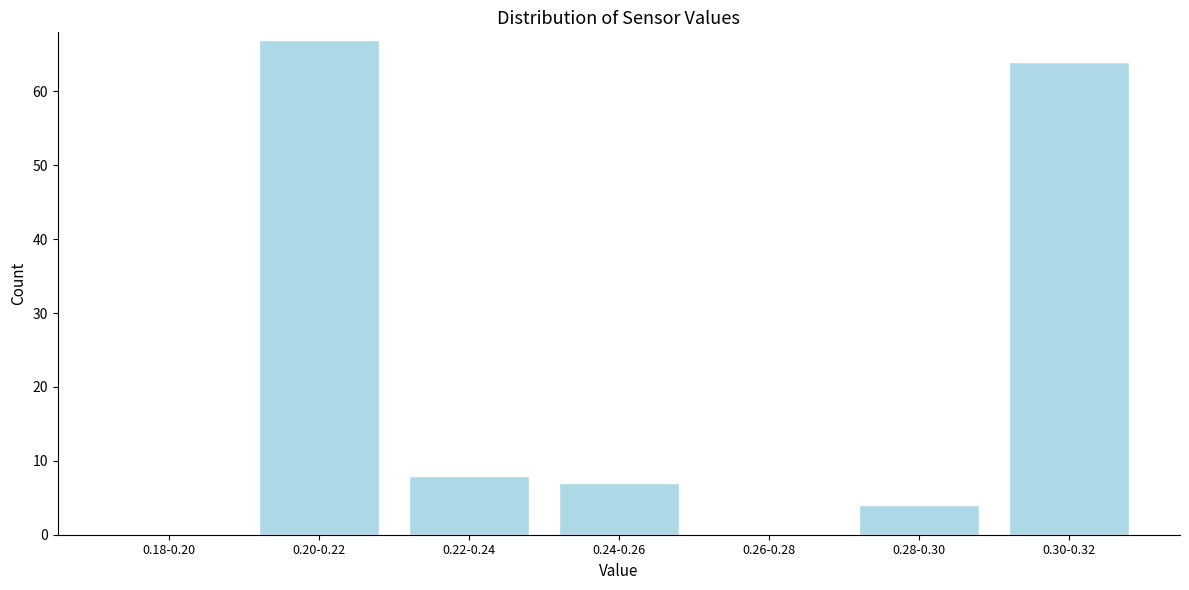

Reading right to left, list all the values displayed in this chart.

0.30-0.32=64	0.28-0.30=4	0.26-0.28=0	0.24-0.26=7	0.22-0.24=8	0.20-0.22=67	0.18-0.20=0